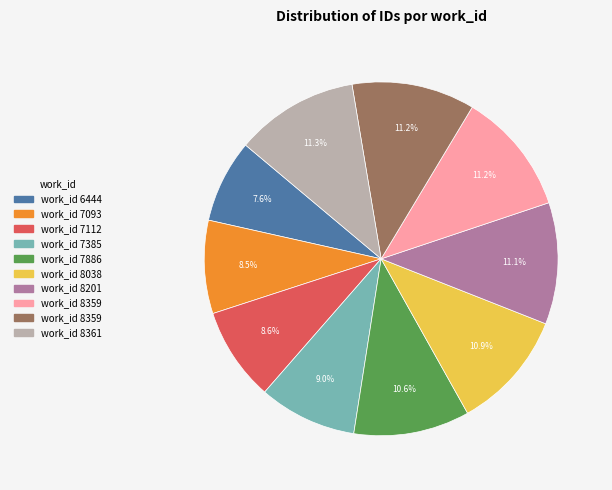

How many slices are in this pie chart?

10